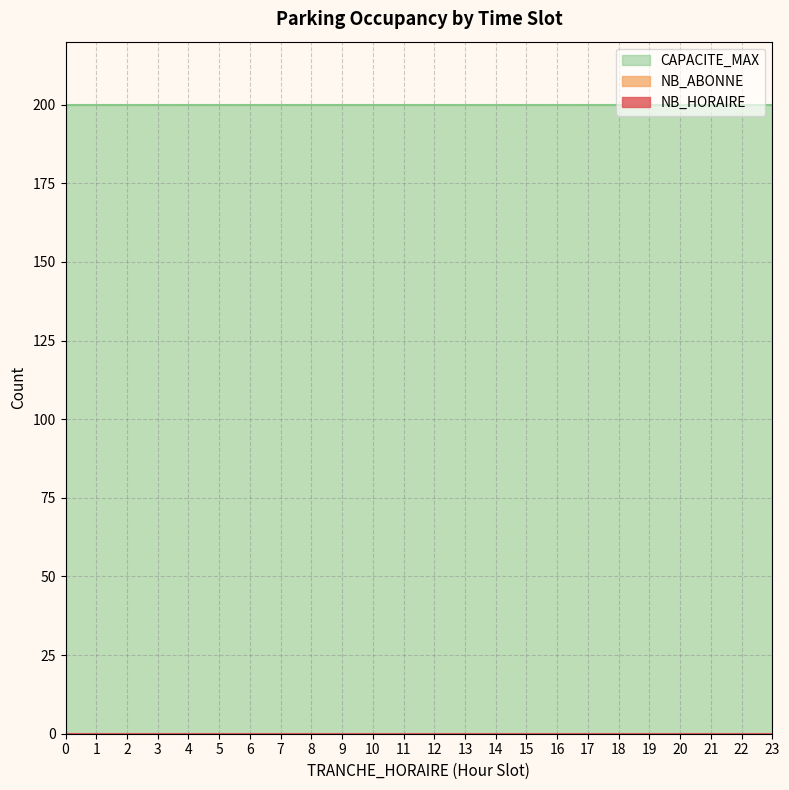

Reading right to left, what are all the values shown in this chart?

TRANCHE_HORAIRE: 1=1	0=0	23=23	22=22	21=21	20=20	19=19	18=18	17=17	16=16	15=15	14=14	13=13	12=12	11=11	10=10	9=9	8=8	7=7	6=6	5=5	4=4	3=3	2=2
NB_HORAIRE: 1=0	0=0	23=0	22=0	21=0	20=0	19=0	18=0	17=0	16=0	15=0	14=0	13=0	12=0	11=0	10=0	9=0	8=0	7=0	6=0	5=0	4=0	3=0	2=0
NB_ABONNE: 1=0	0=0	23=0	22=0	21=0	20=0	19=0	18=0	17=0	16=0	15=0	14=0	13=0	12=0	11=0	10=0	9=0	8=0	7=0	6=0	5=0	4=0	3=0	2=0
CAPACITE_MAX: 1=200	0=200	23=200	22=200	21=200	20=200	19=200	18=200	17=200	16=200	15=200	14=200	13=200	12=200	11=200	10=200	9=200	8=200	7=200	6=200	5=200	4=200	3=200	2=200